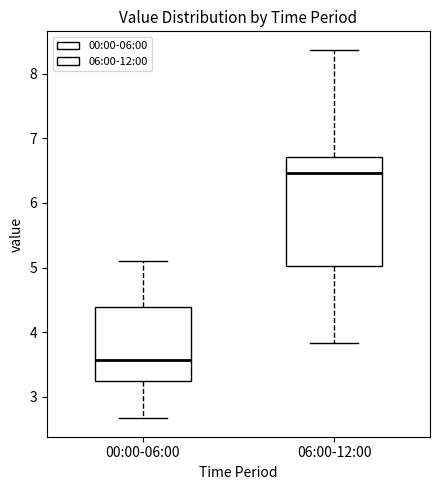

Which box's median line is the lowest?

00:00-06:00